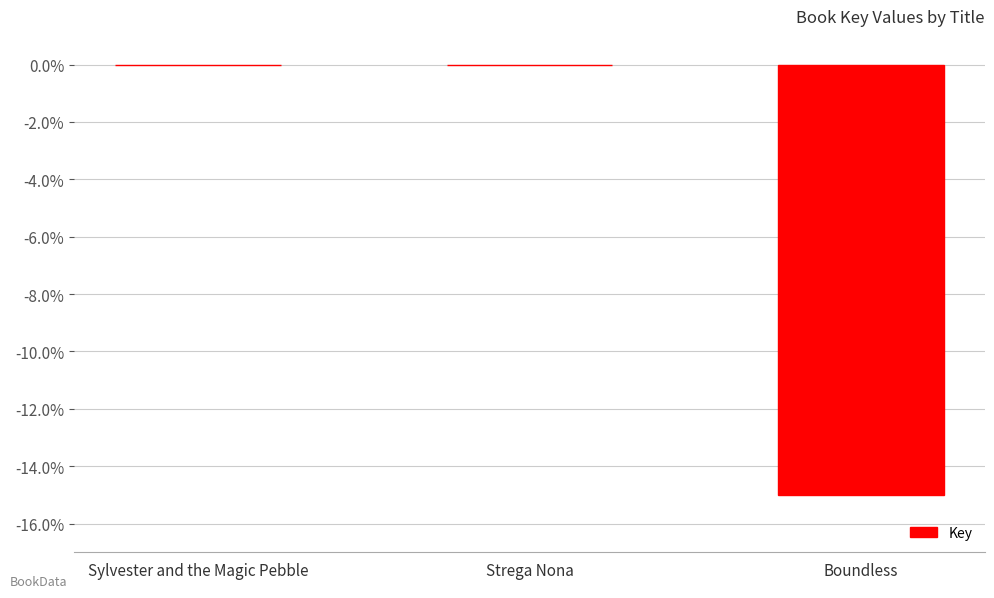

What is the sum of the values at Strega Nona and Boundless?

-15.0